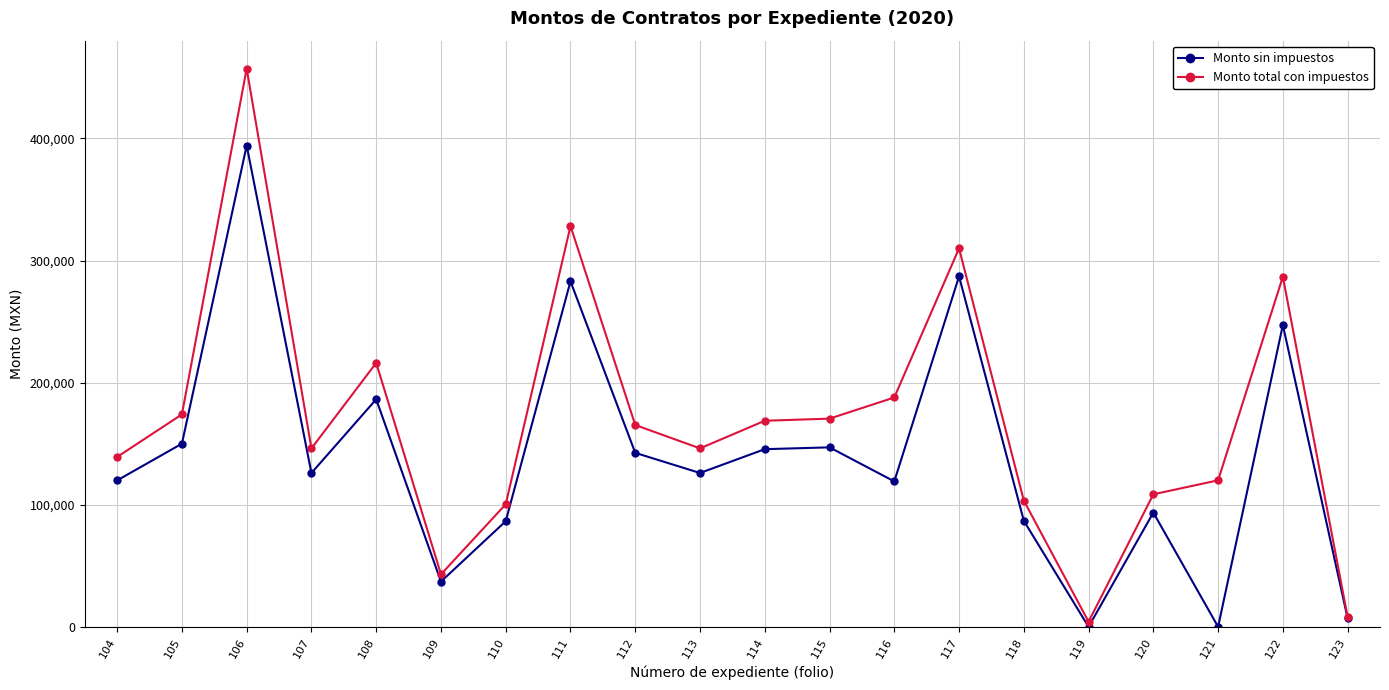

What is the spread (max minus min) of values at 114?

23280.0